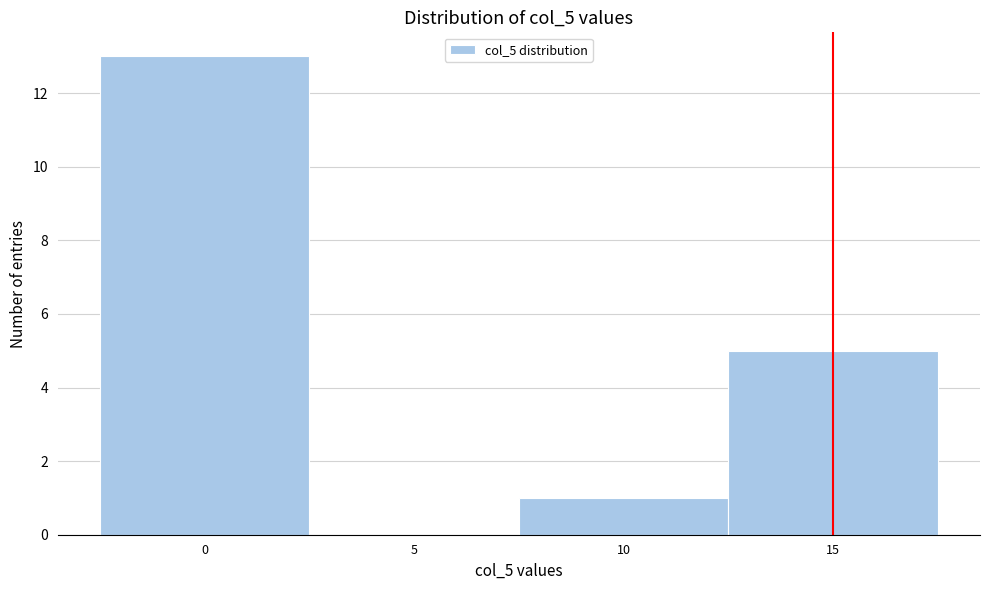

Over which range of the x-axis is the bar tallest?

-2.5 to 2.5